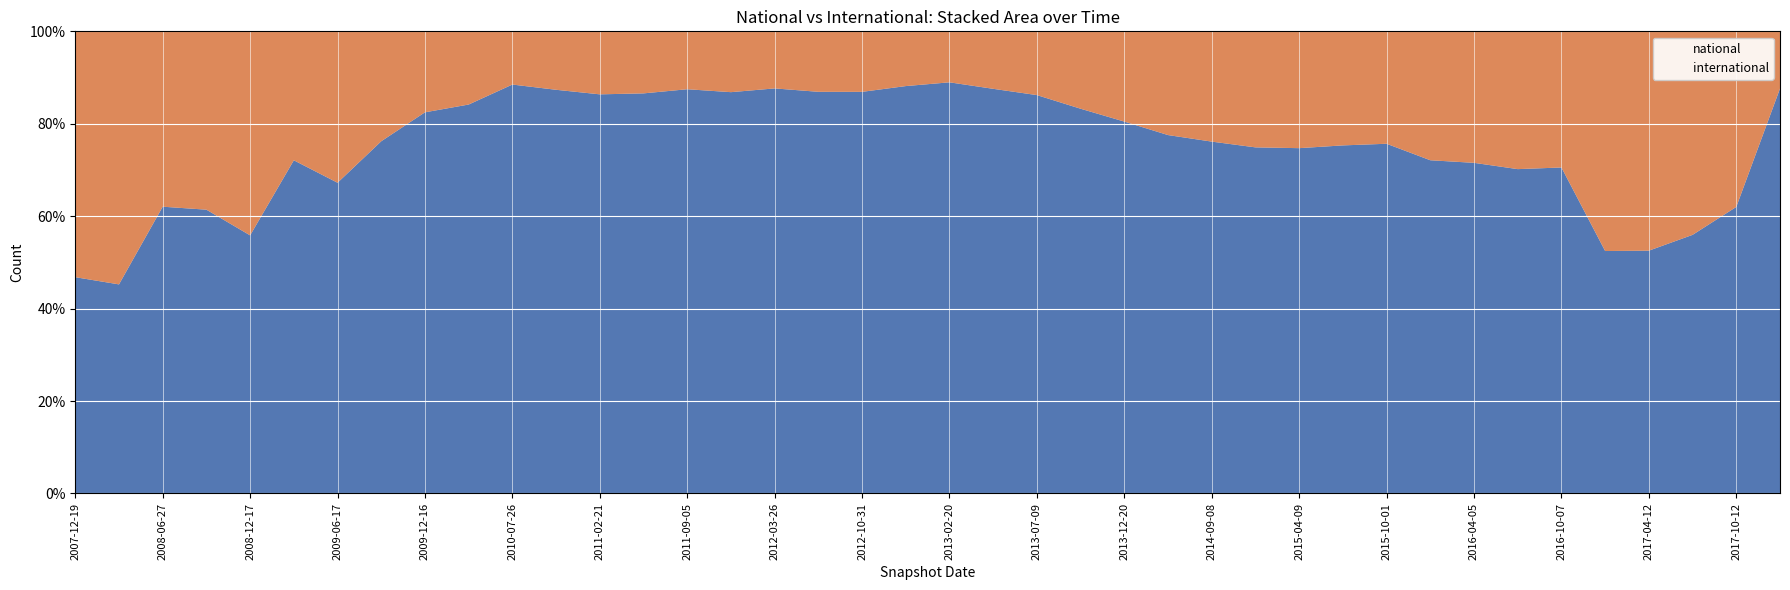

List the series in order of their peak value, highest first.

national, international